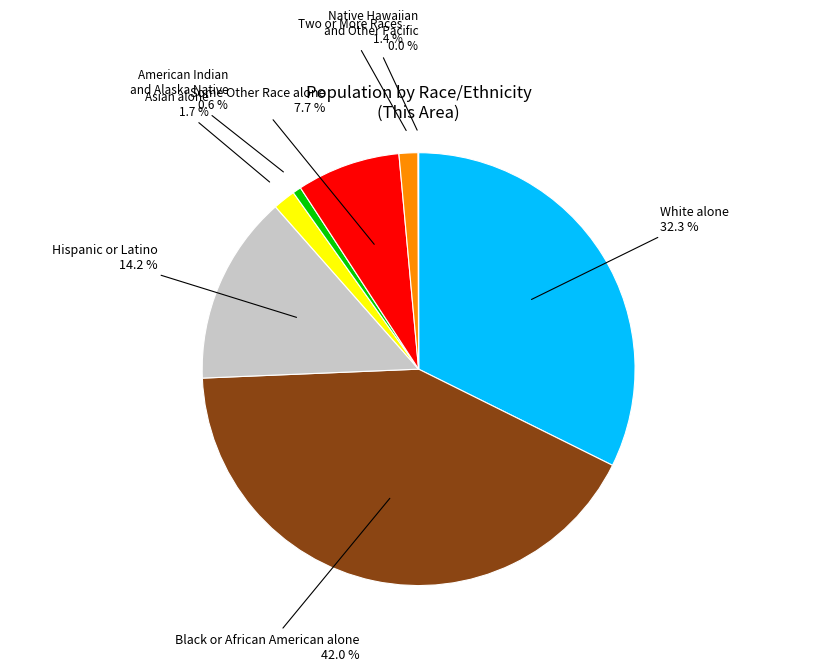

Does White alone represent more than half of the total?

No